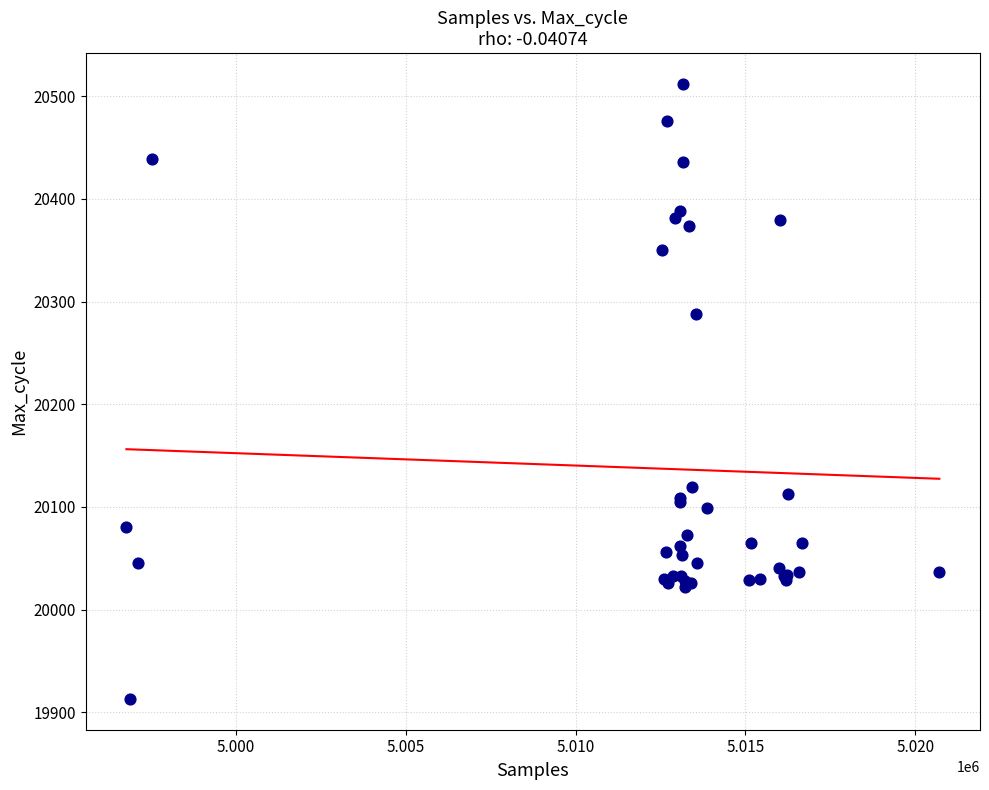

What Y value in the scatter plot is closest to 20212?

20288